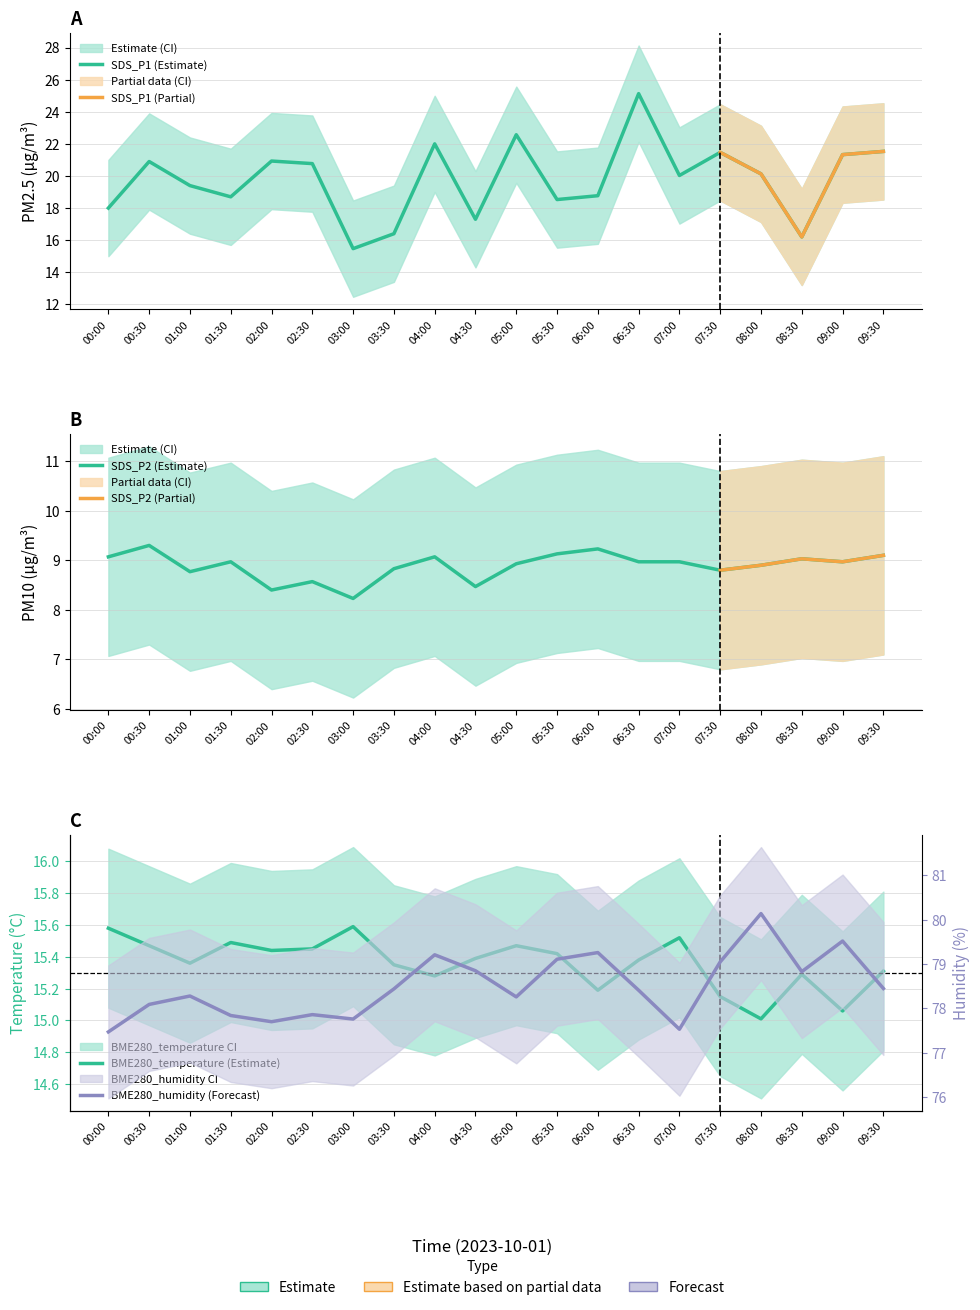

What is the label of the 2nd point from the left?

00:30